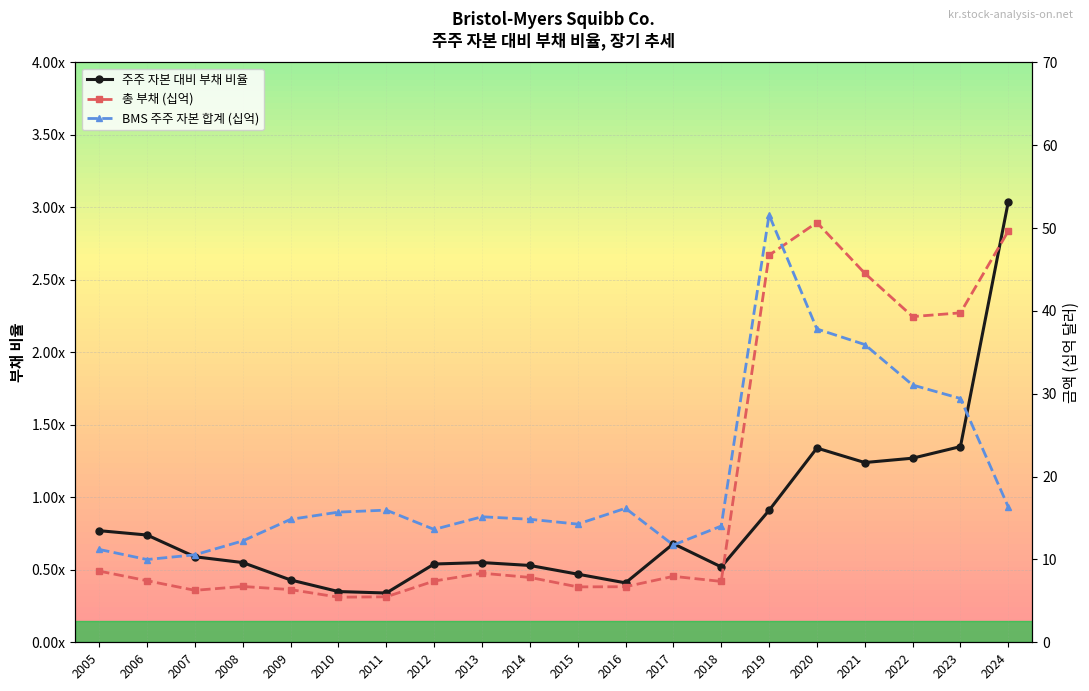

What is the average value of the BMS 주주 자본 합계 (십억) series?

19.6